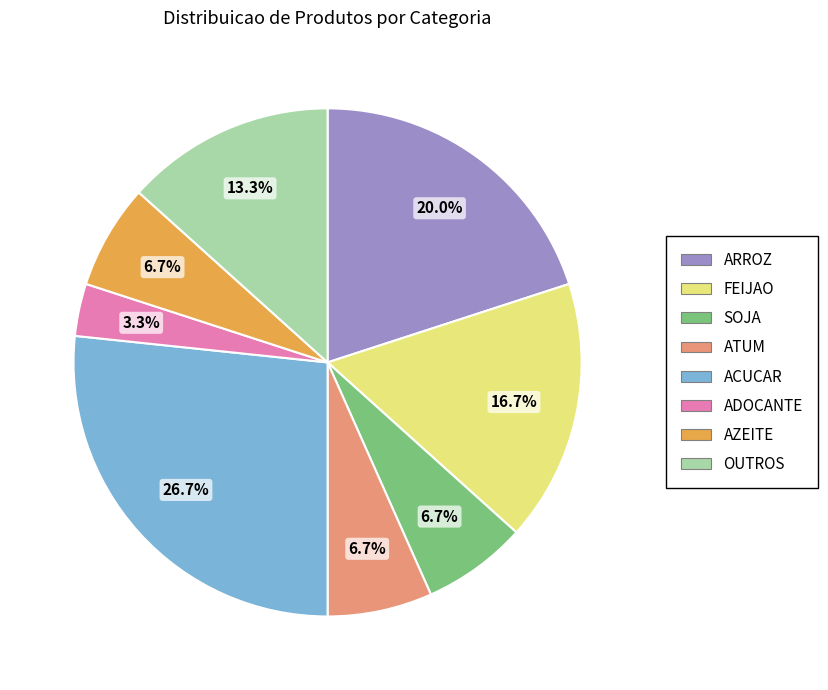

Does ATUM represent more than half of the total?

No